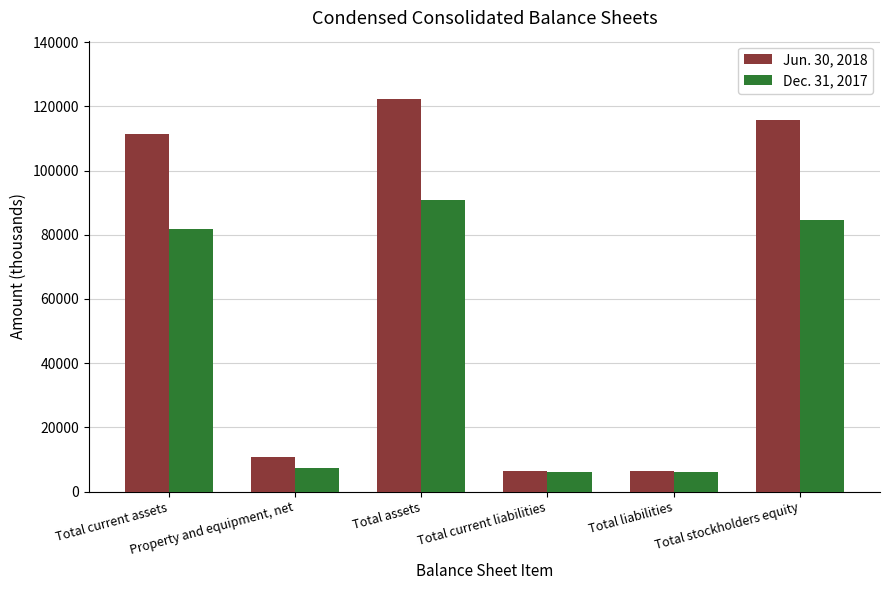

How many values in the Jun. 30, 2018 series are below 111471?

3